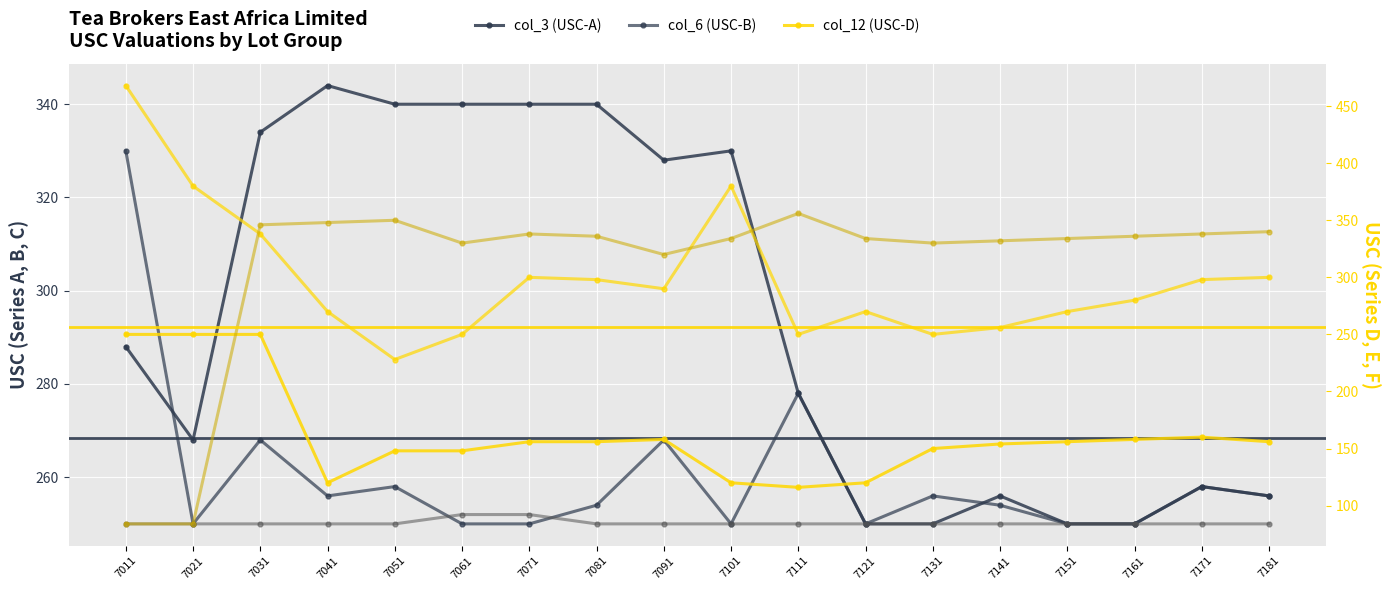

Reading left to right, transcribe all the data shown in this chart.

col_3 (USC-A): 288	268	334	344	340	340	340	340	328	330	278	250	250	256	250	250	258	256
col_6 (USC-B): 330	250	268	256	258	250	250	254	268	250	278	250	256	254	250	250	258	256
col_9 (USC-C): 250	250	250	250	250	252	252	250	250	250	250	250	250	250	250	250	250	250
col_12 (USC-D): 250	250	250	120	148	148	156	156	158	120	116	120	150	154	156	158	160	156
col_15 (USC-E): 468	380	338	270	228	250	300	298	290	380	250	270	250	256	270	280	298	300
col_18 (USC-F): 84	84	346	348	350	330	338	336	320	334	356	334	330	332	334	336	338	340